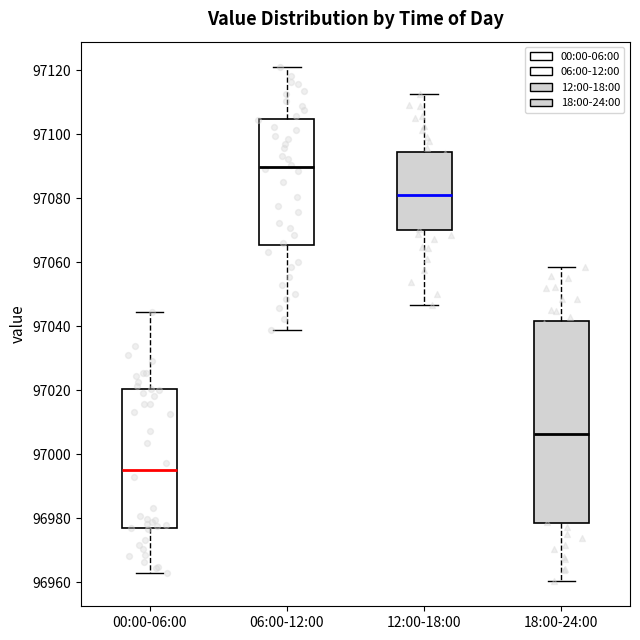

Which box has the highest median line?

06:00-12:00